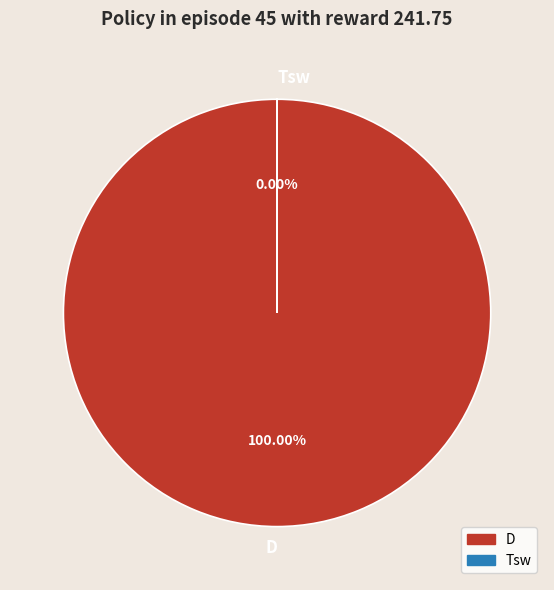

Which has a higher value, Tsw or D?

D